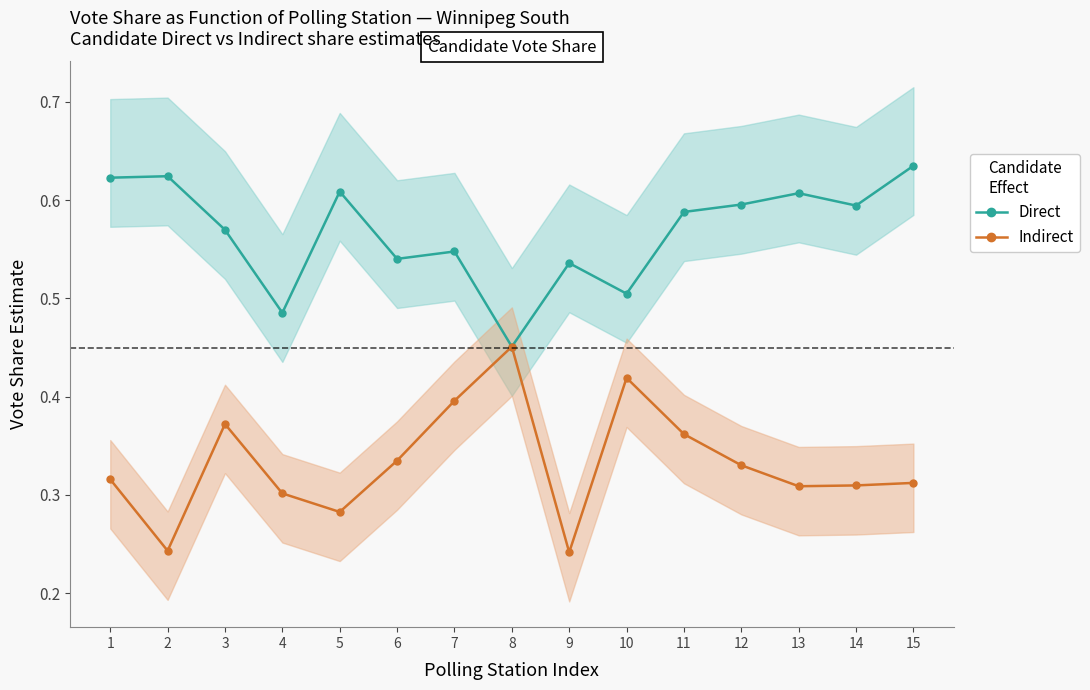

List the series in order of their overall mean, lowest first.

Indirect, Direct